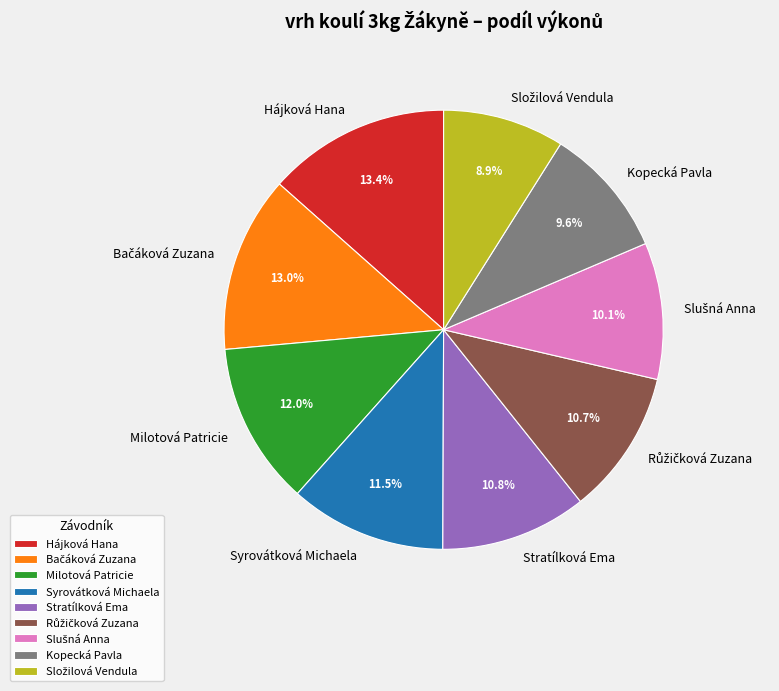

Count the number of slices in the pie.

9